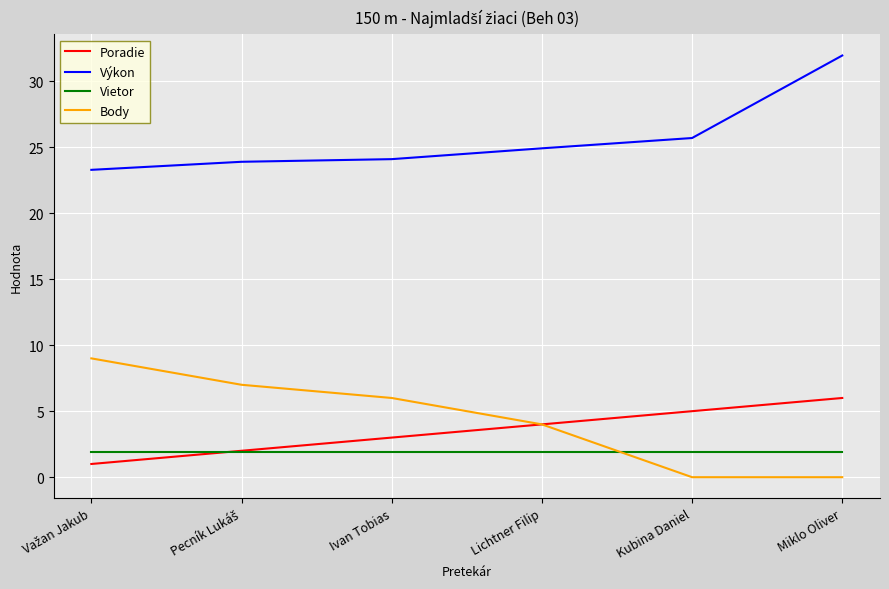

Does the chart have visible grid lines?

Yes